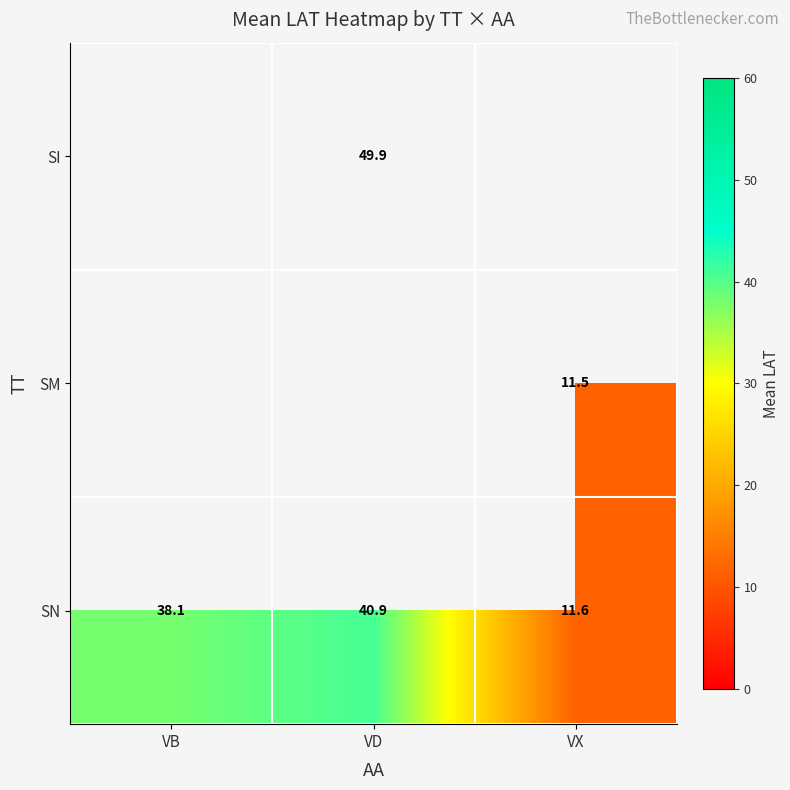

What is the sum of all SN values?

90.6